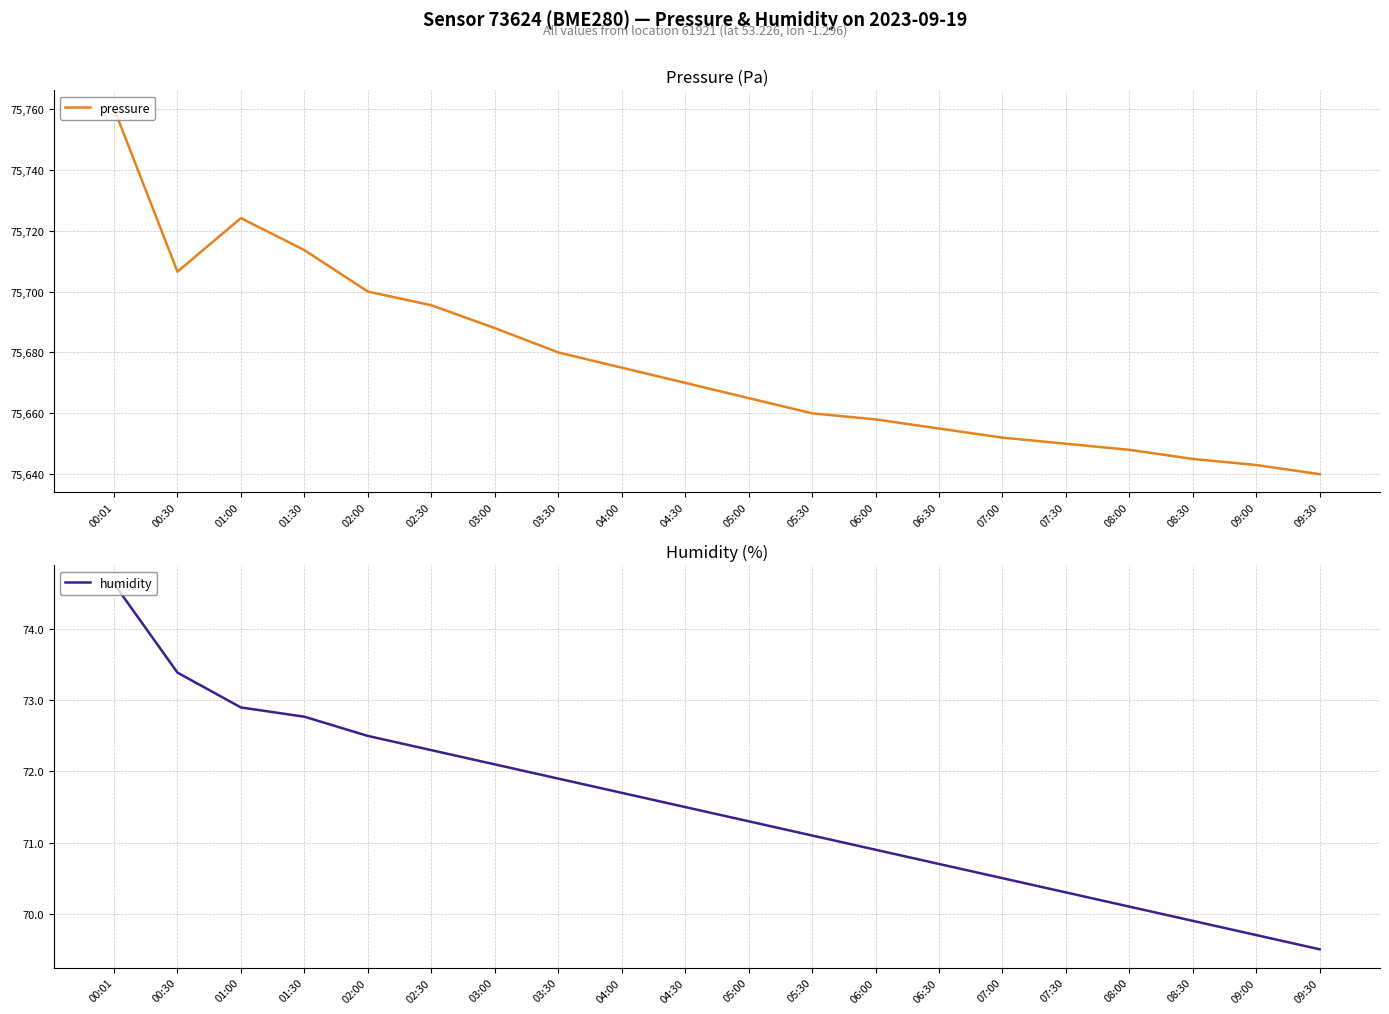

Is it true that pressure equals 75675.0 at 04:00?

True